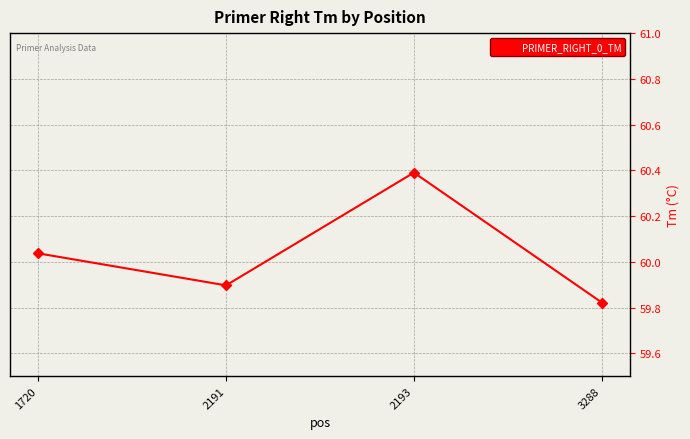

True or false: the data shows 18.4 at 1720.

False